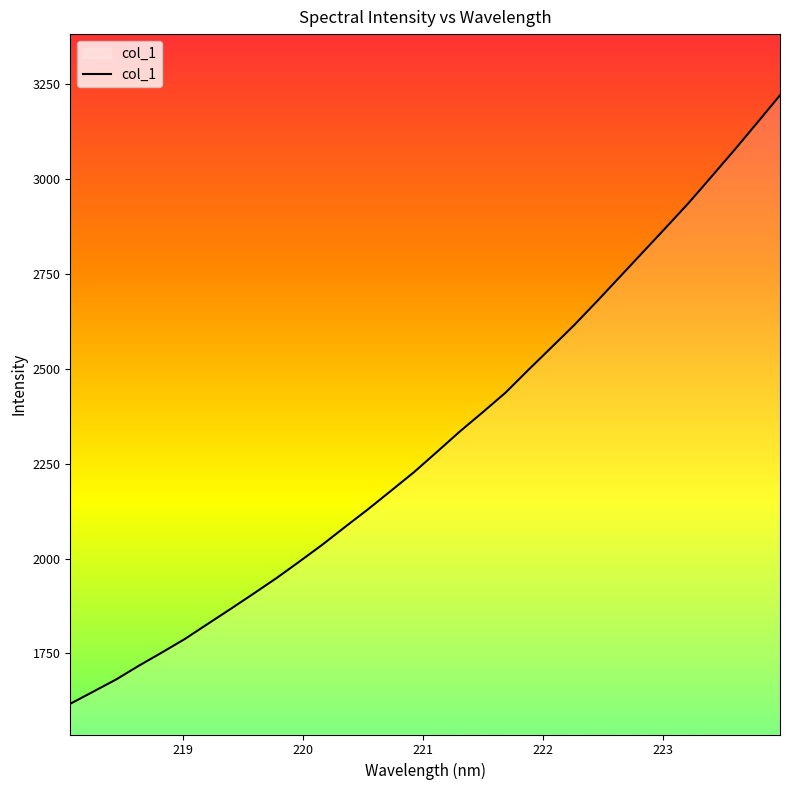

What is the difference between the maximum and minimum values?

1602.5